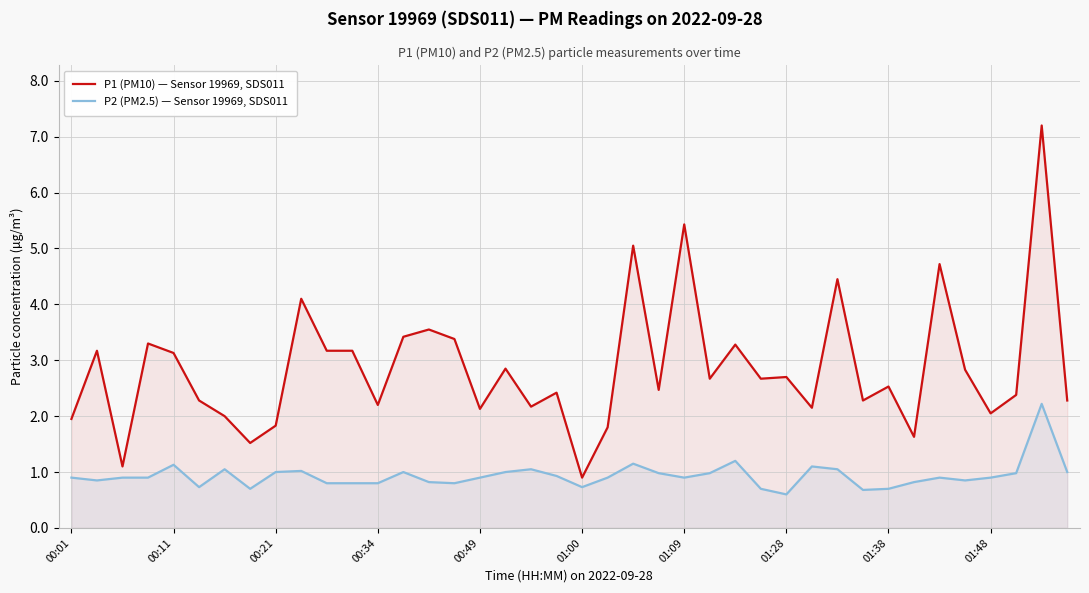

What is the total value across all series at 00:01?

2.9